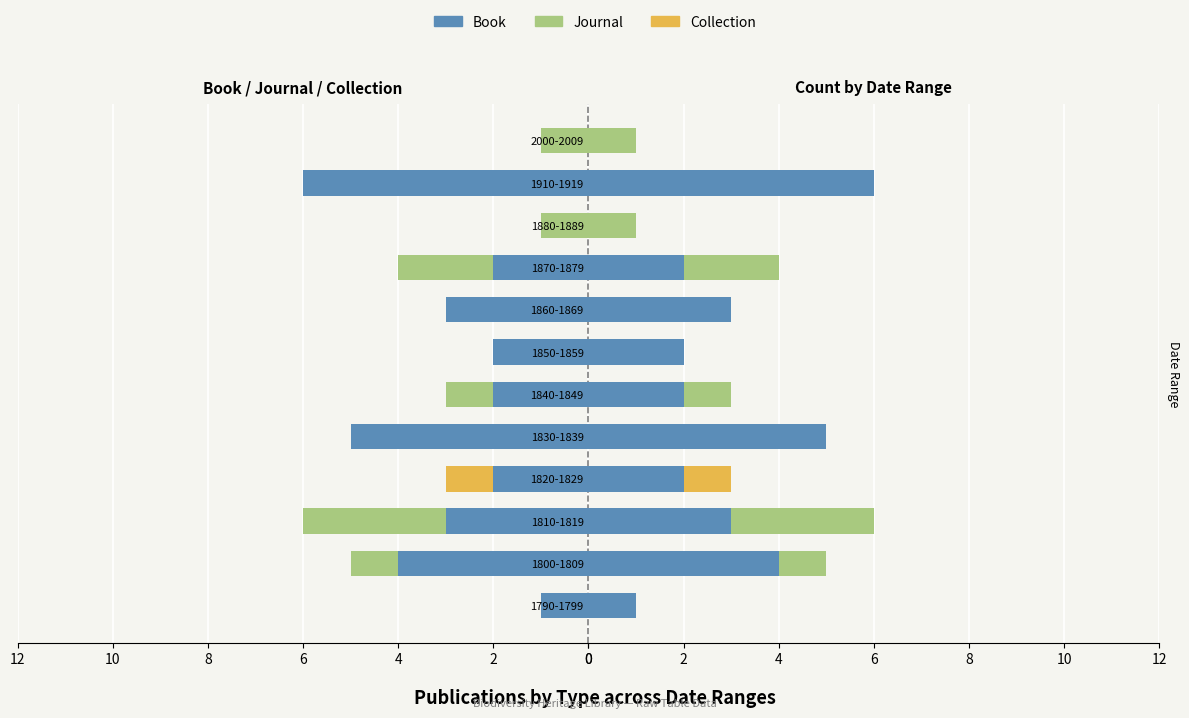

What is the difference between the maximum and minimum values in the Collection series?

1